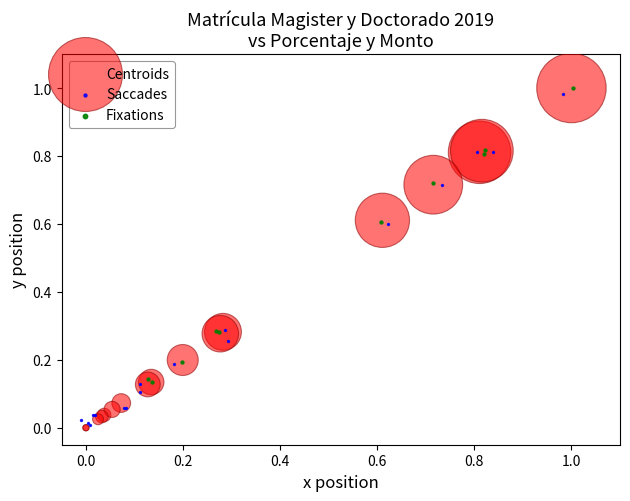

What are all the series names shown in the legend?

Centroids, Saccades, Fixations